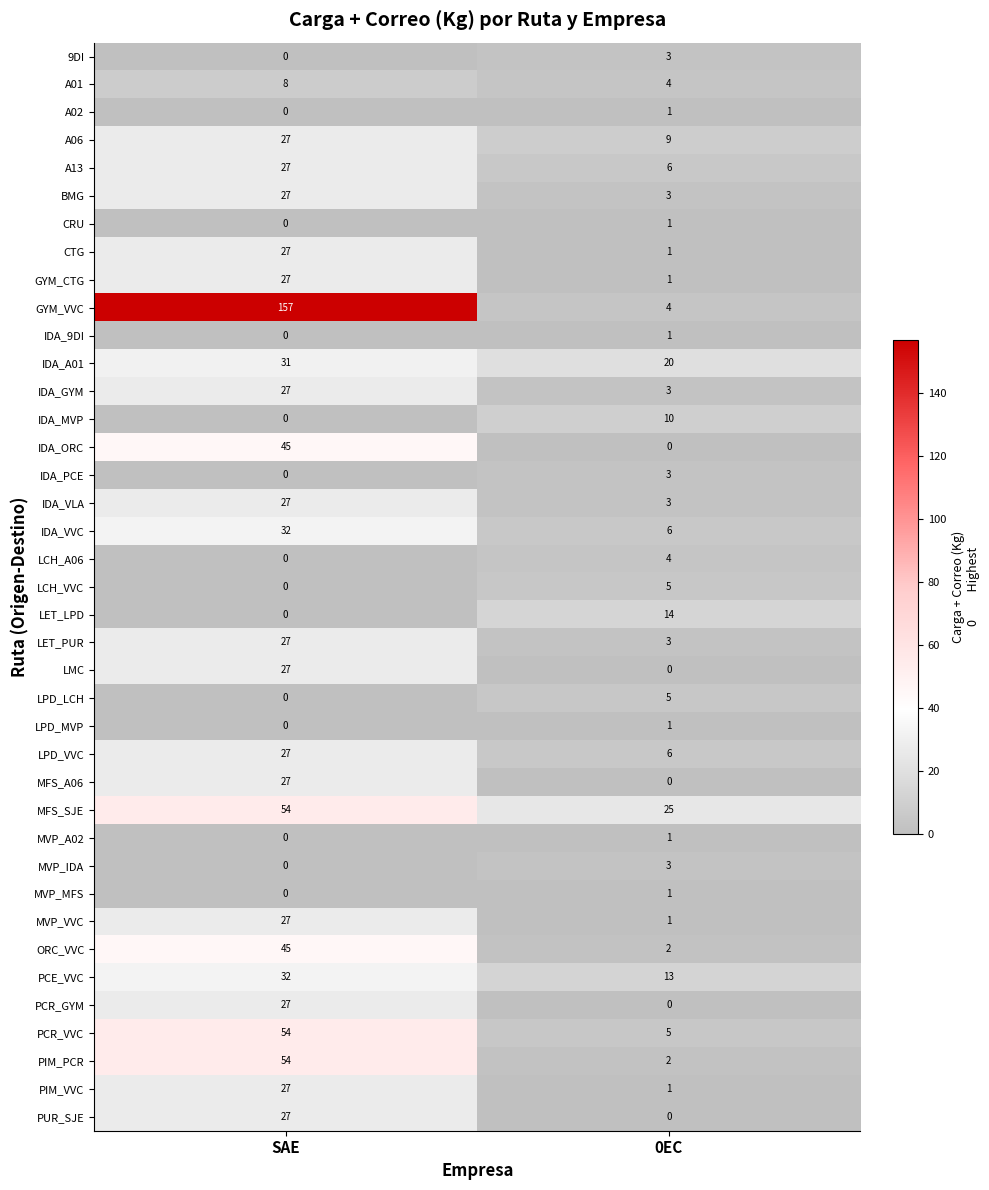

Is it true that GYM_VVC equals 157 at SAE?

True